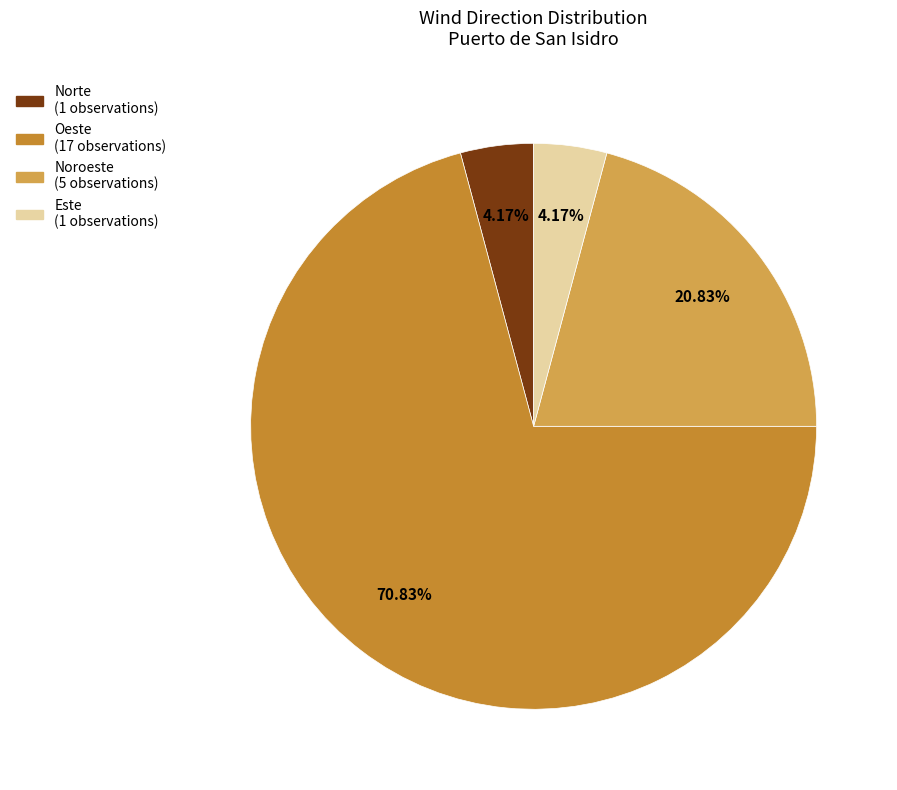

Does any single category account for the majority?

Yes